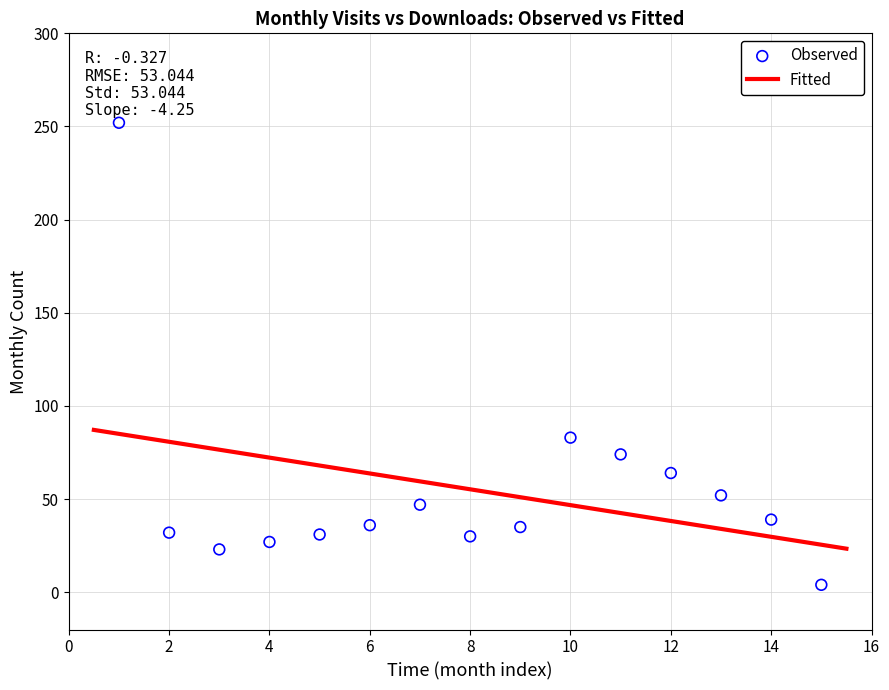

What Y value in the scatter plot is closest to 128?

83